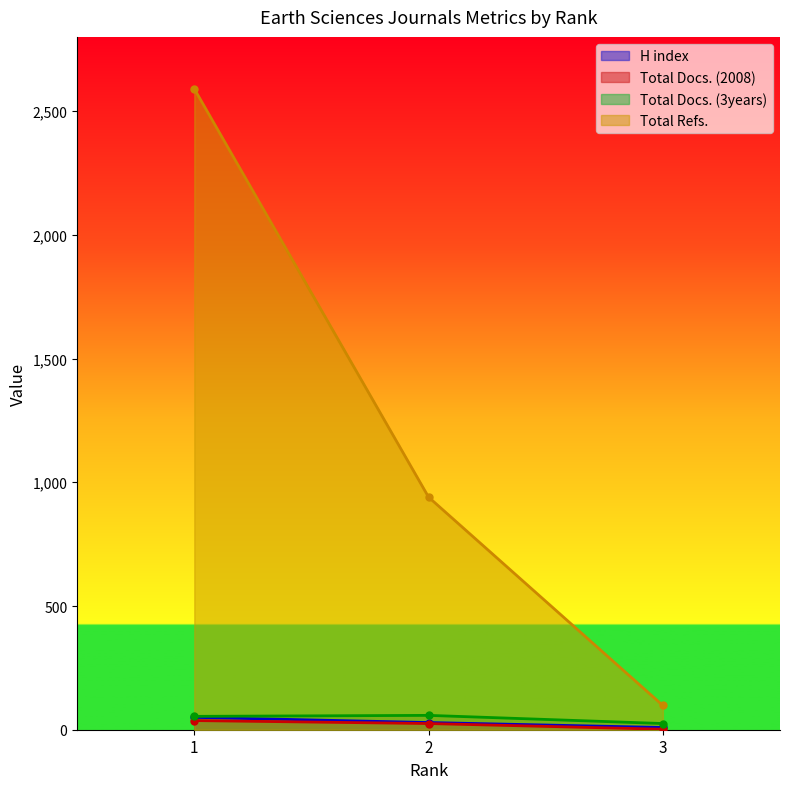

What is the smallest value displayed?

2